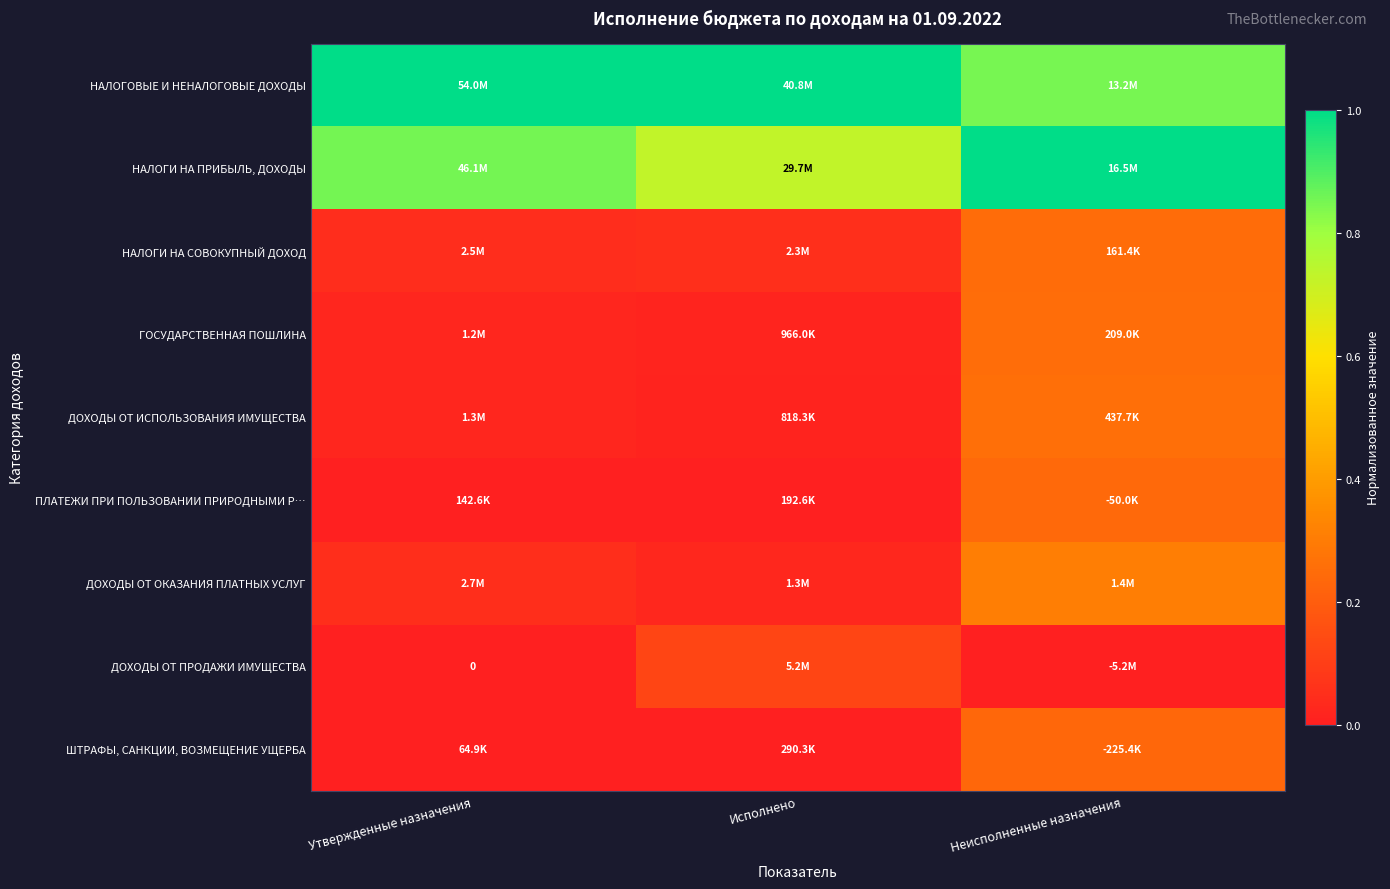

Count the number of categories in the chart.

3